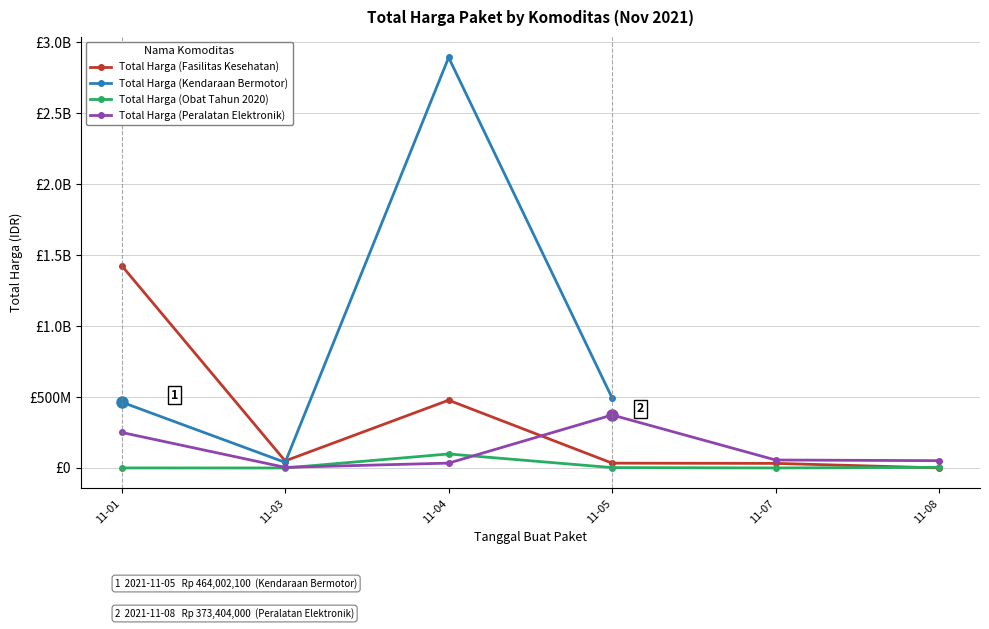

Where is the first local maximum for Total Harga (Peralatan Elektronik)?

11-05